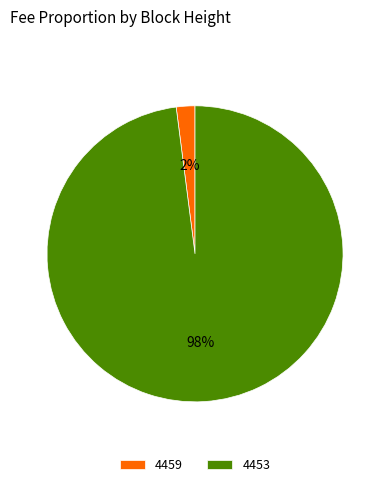

Which has a higher value, 4453 or 4459?

4453